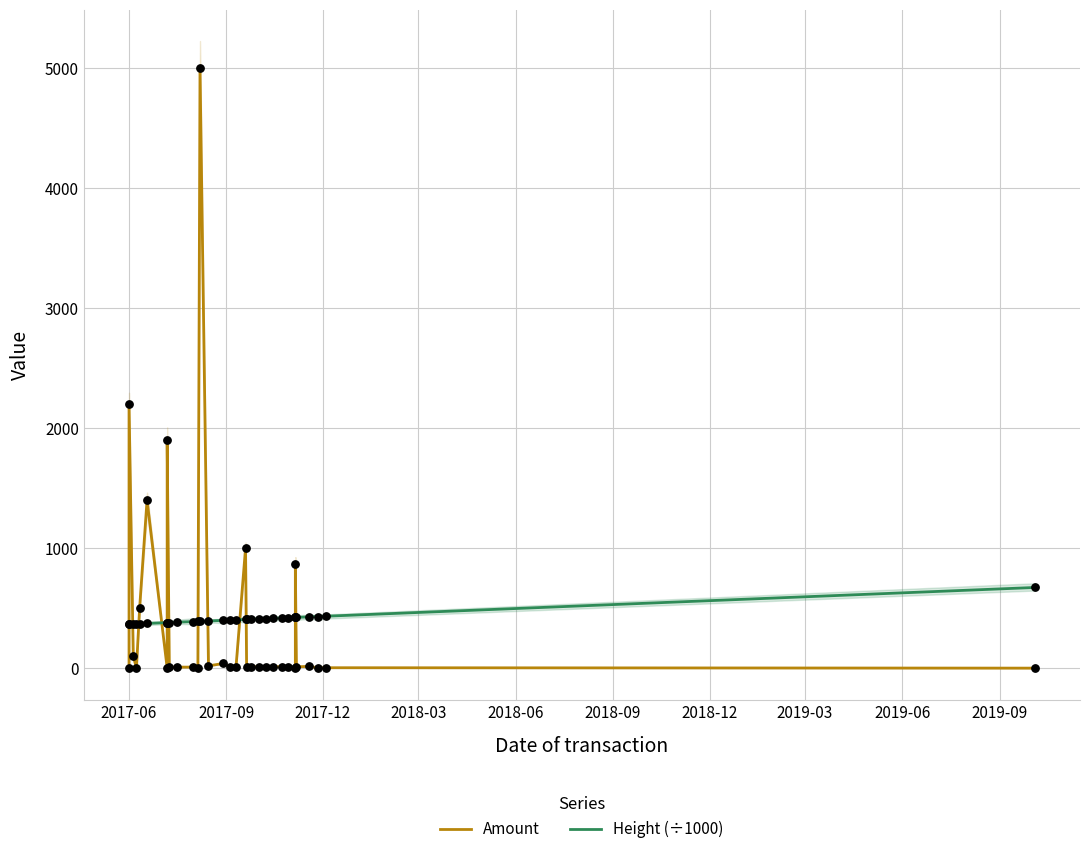

Which series contains the highest Y value?

Amount